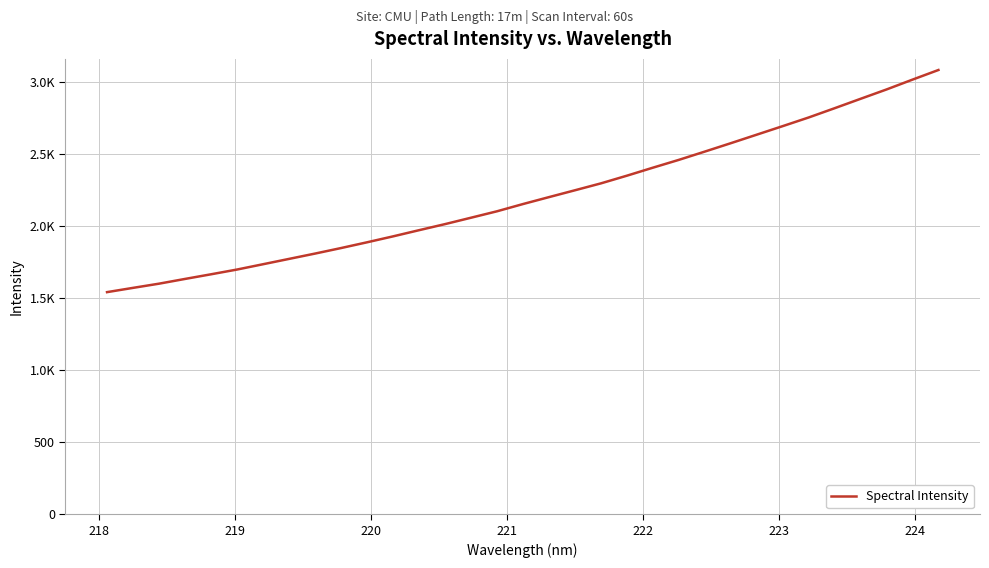

Does the chart have visible grid lines?

Yes